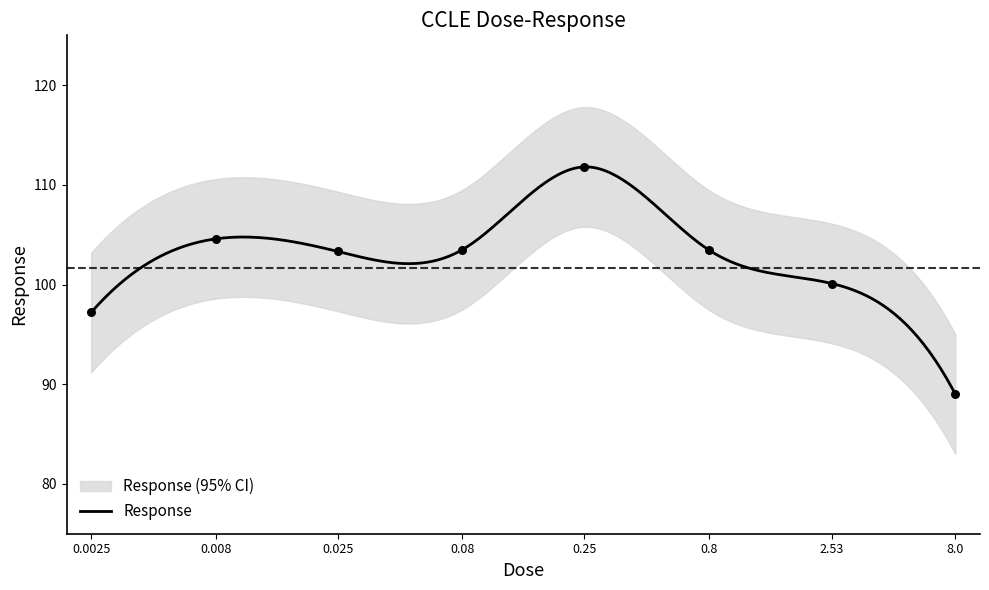

Which has a higher value, 8.0 or 0.8?

0.8